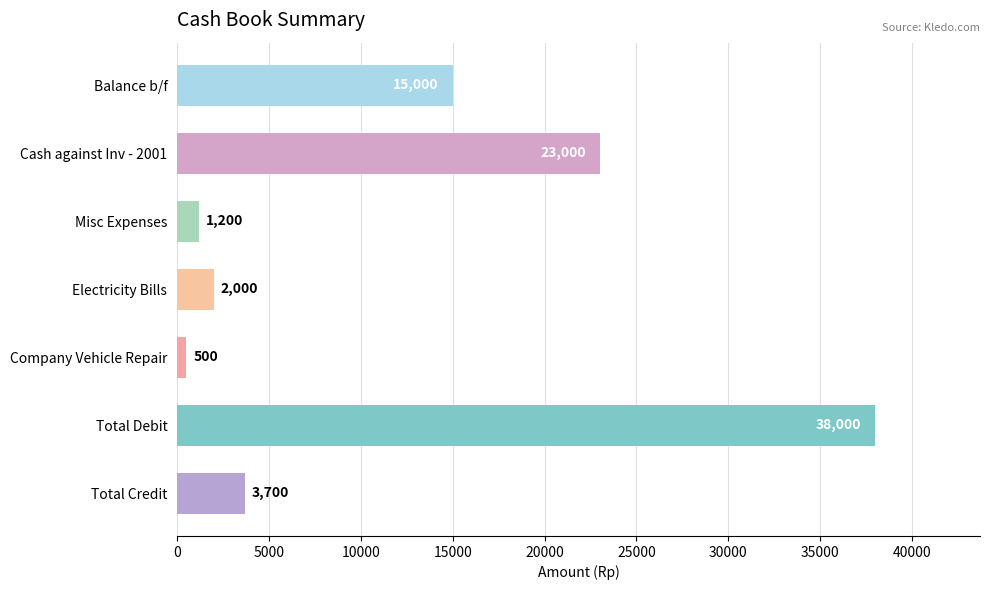

Rank the categories by value from highest to lowest.

Total Debit, Cash against Inv - 2001, Balance b/f, Total Credit, Electricity Bills, Misc Expenses, Company Vehicle Repair